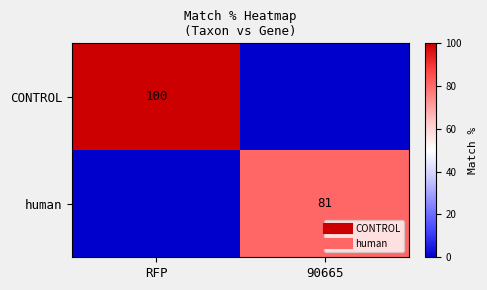

Which series has the largest range (max minus min)?

CONTROL